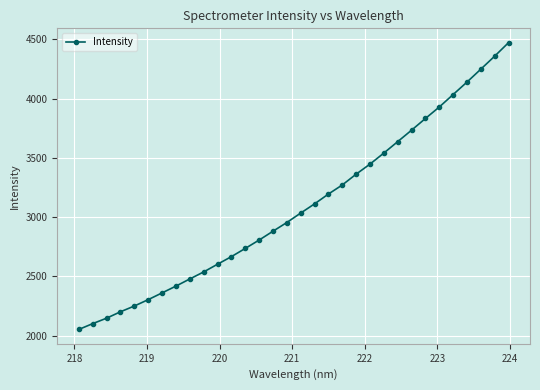

What is the greatest value displayed?

4471.2